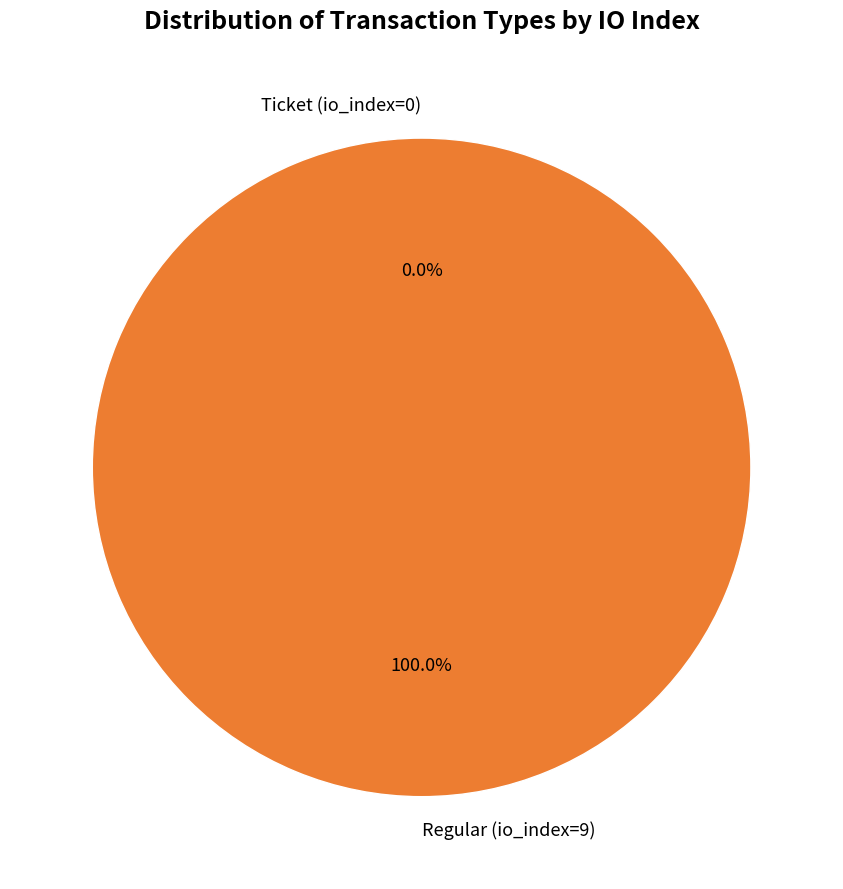

True or false: Ticket (io_index=0) accounts for 0% of the total.

True